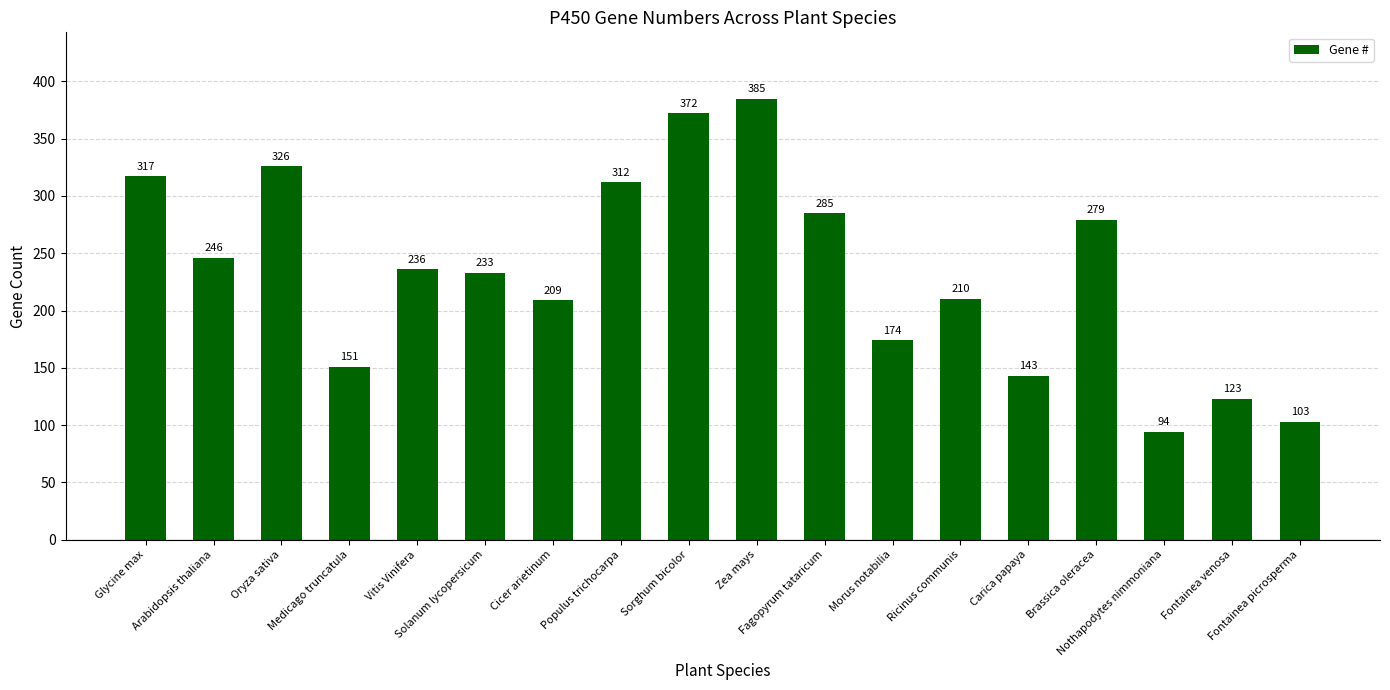

The chart shows a value of 162 at Fontainea venosa. True or false?

False